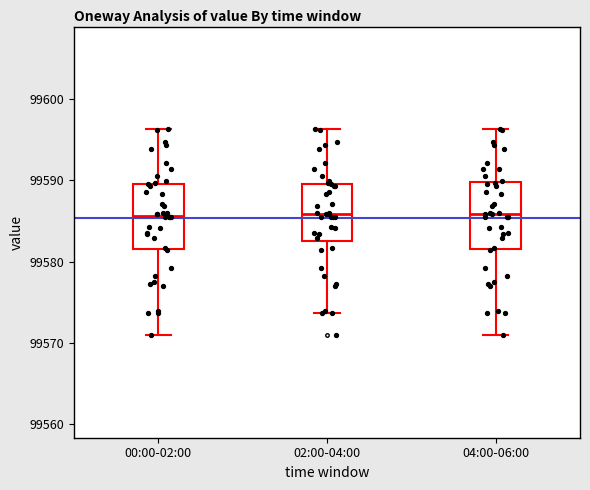

Reading left to right, read every box against the y-axis: the position of its median line, the range the box covers, and the ends of its whiskers. The values are not printed on the chart, so give them approximately, as read against the axis.

00:00-02:00: median 99586, box 99582 to 99590, whiskers 99571 to 99596
02:00-04:00: median 99586, box 99583 to 99590, whiskers 99574 to 99596
04:00-06:00: median 99586, box 99582 to 99590, whiskers 99571 to 99596